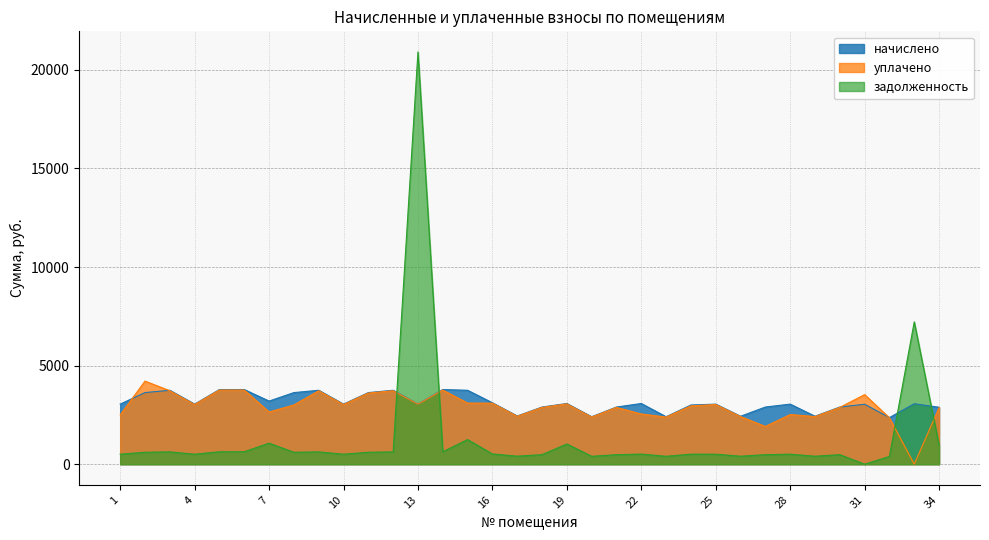

How many intersections are there between задолженность and начислено?

4